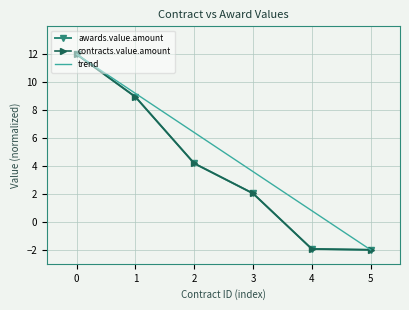

What is the average value of the trend series?

5.0